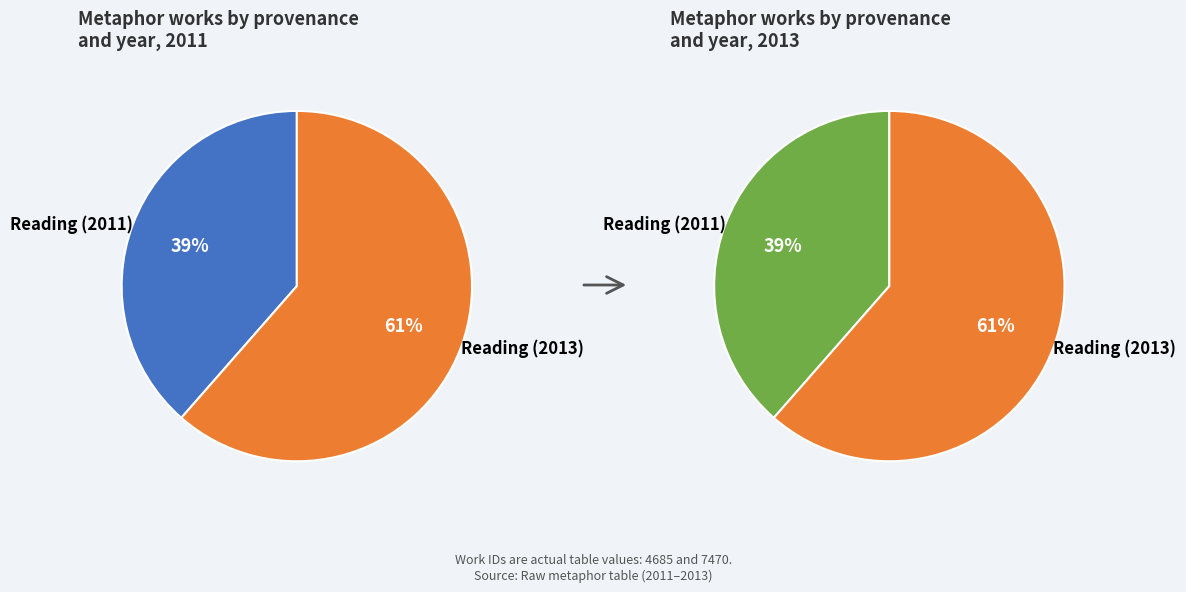

True or false: Reading (2013) accounts for 61% of the total.

True